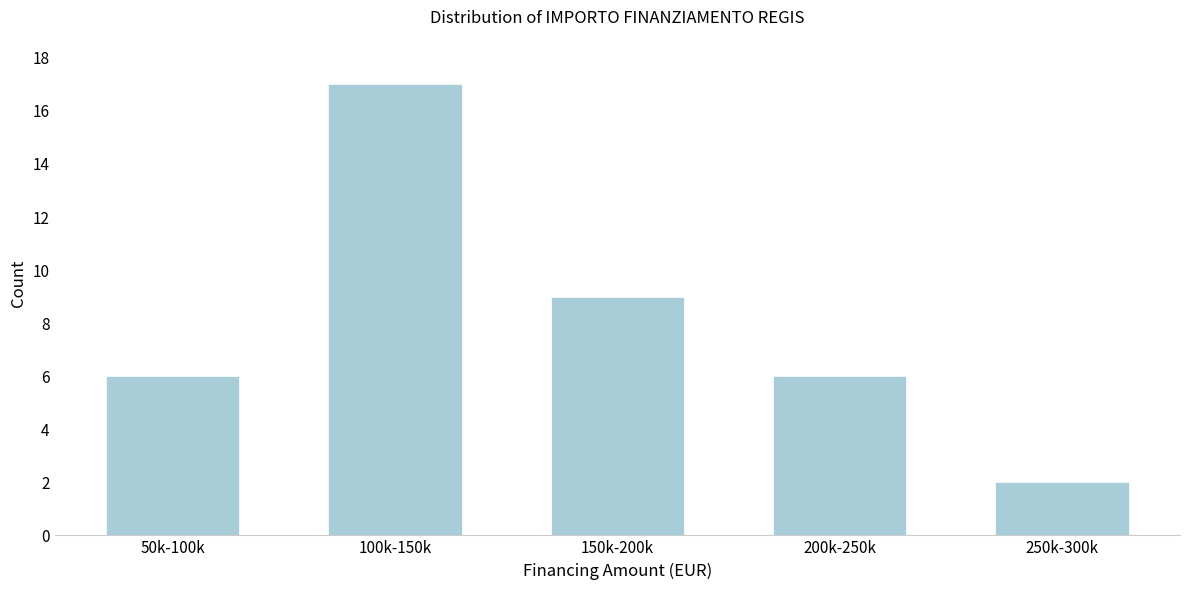

Reading left to right, transcribe all the data shown in this chart.

50k-100k=6	100k-150k=17	150k-200k=9	200k-250k=6	250k-300k=2